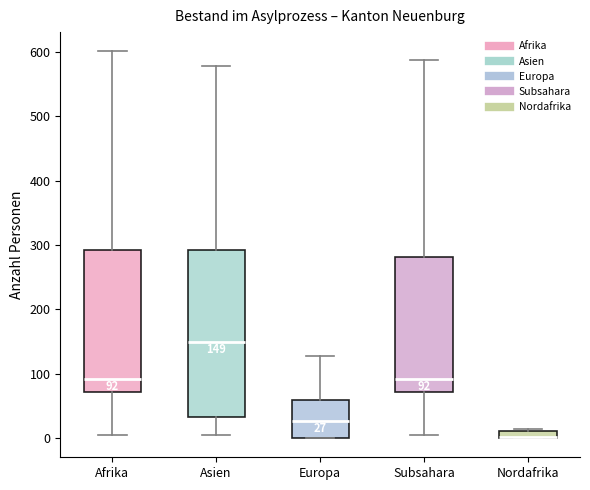

Which box is the tallest, from its lower edge to its upper edge?

Asien